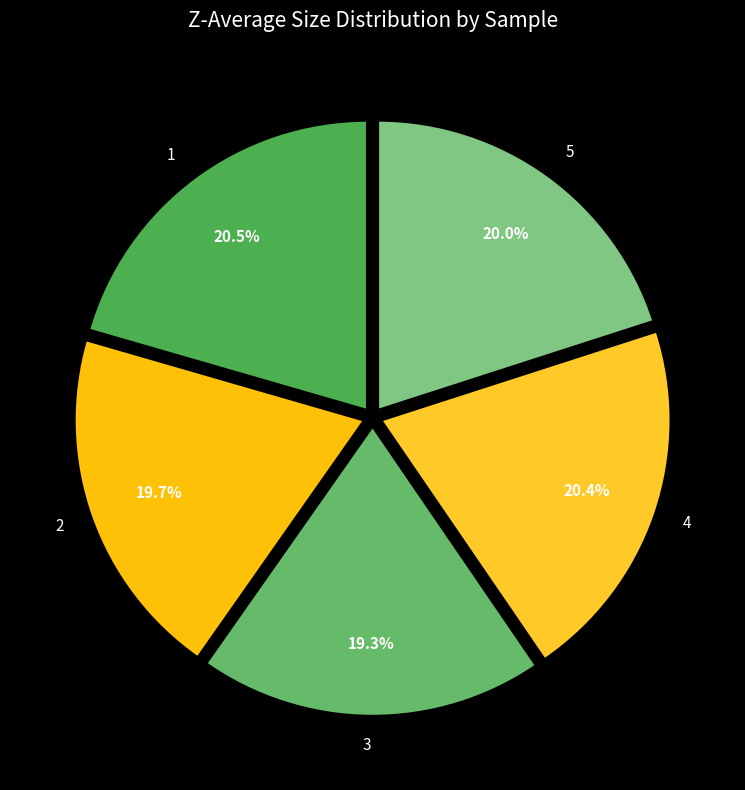

What is the ratio of the value at 3 to the value at 1?

0.9